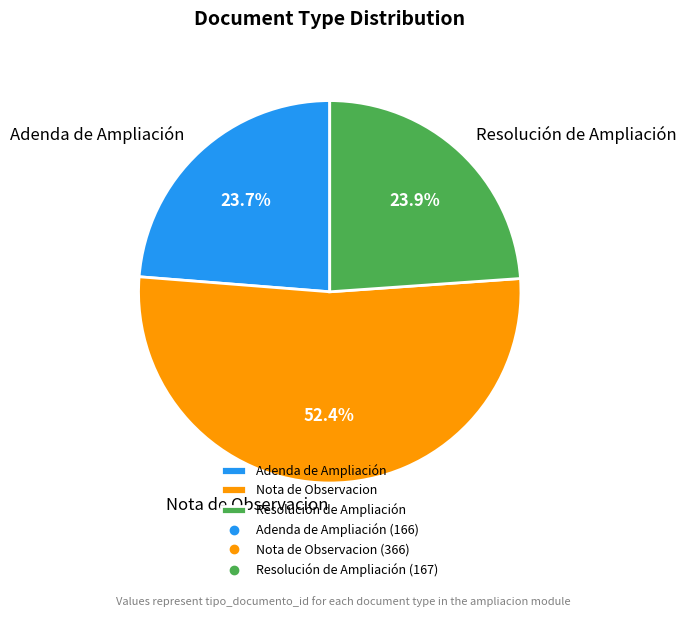

What portion of the pie excludes Resolución de Ampliación?

76.1%